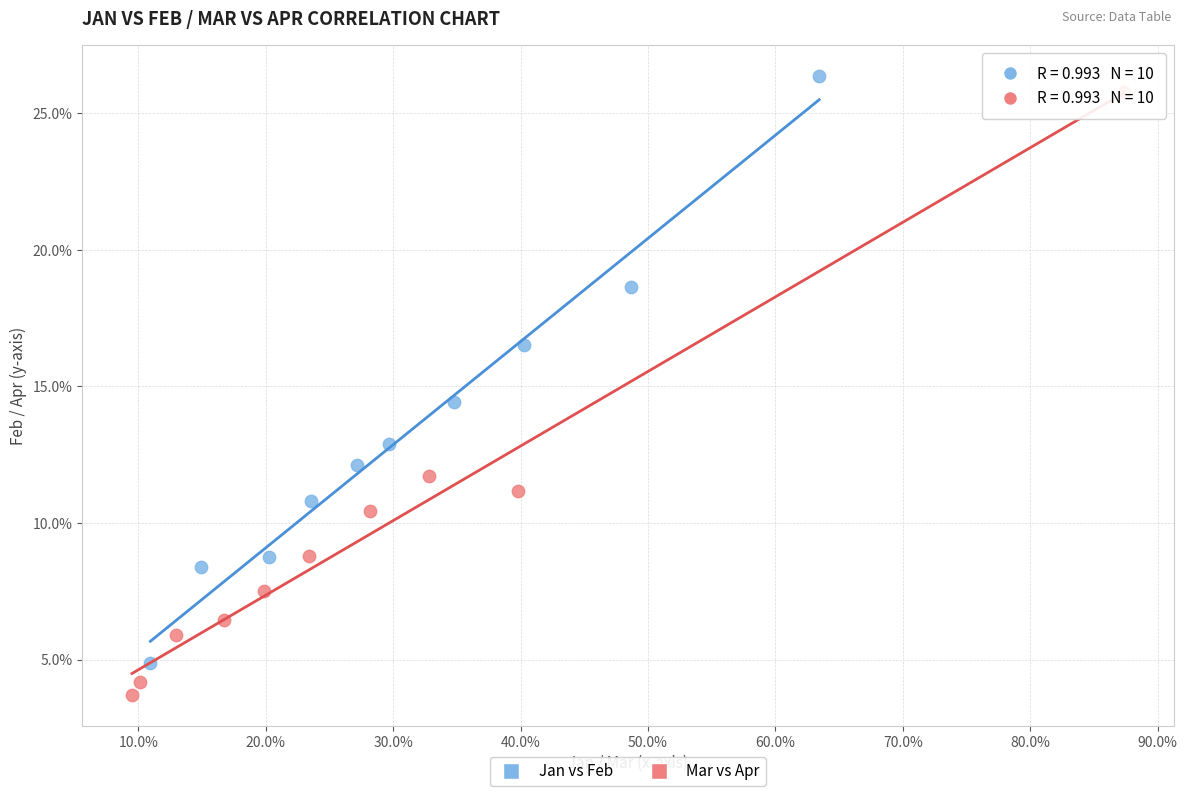

What are all the series names shown in the legend?

Jan vs Feb, Mar vs Apr